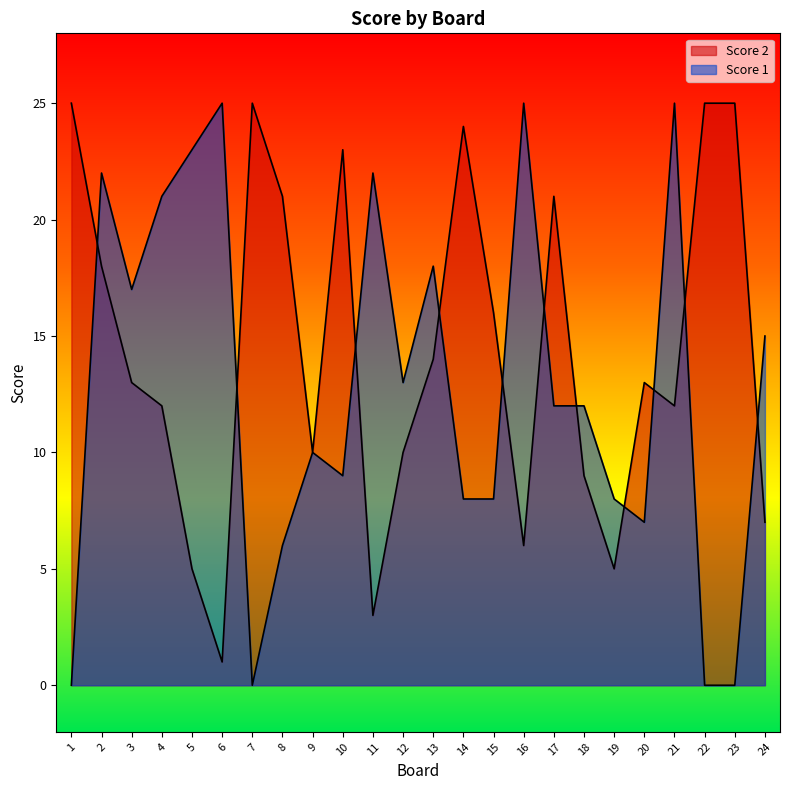

Does the chart have visible grid lines?

No